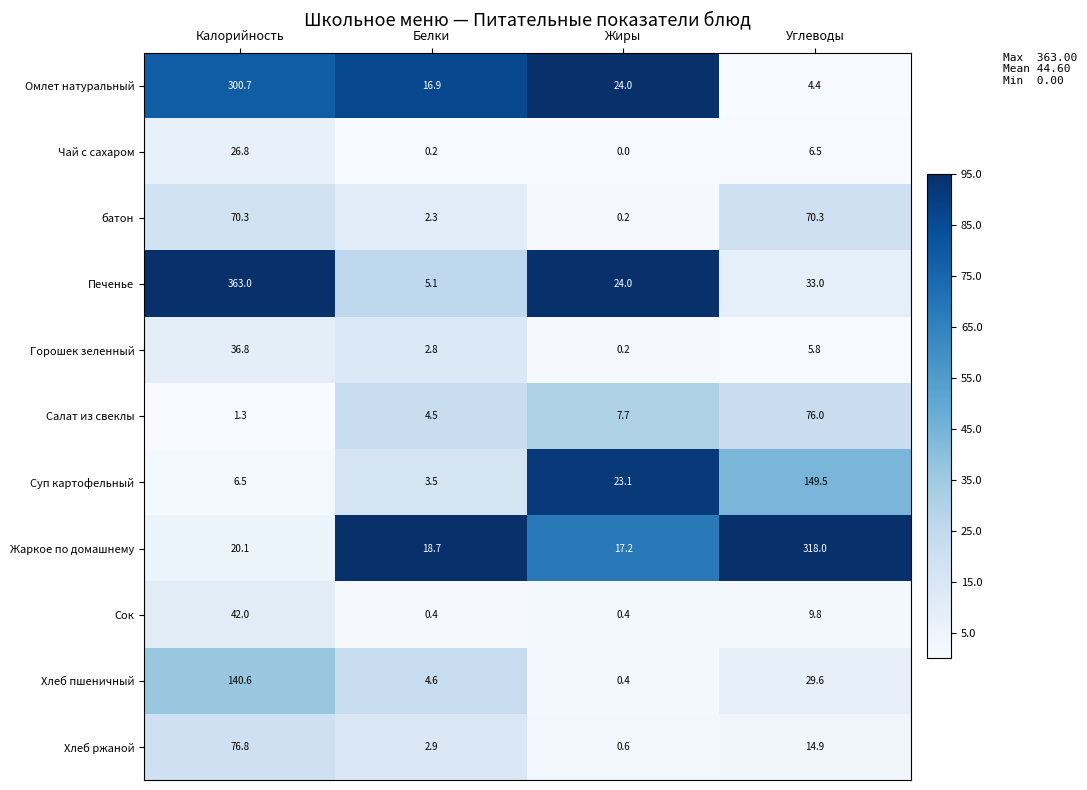

The value of Омлет натуральный at Белки is 16.9. True or false?

True